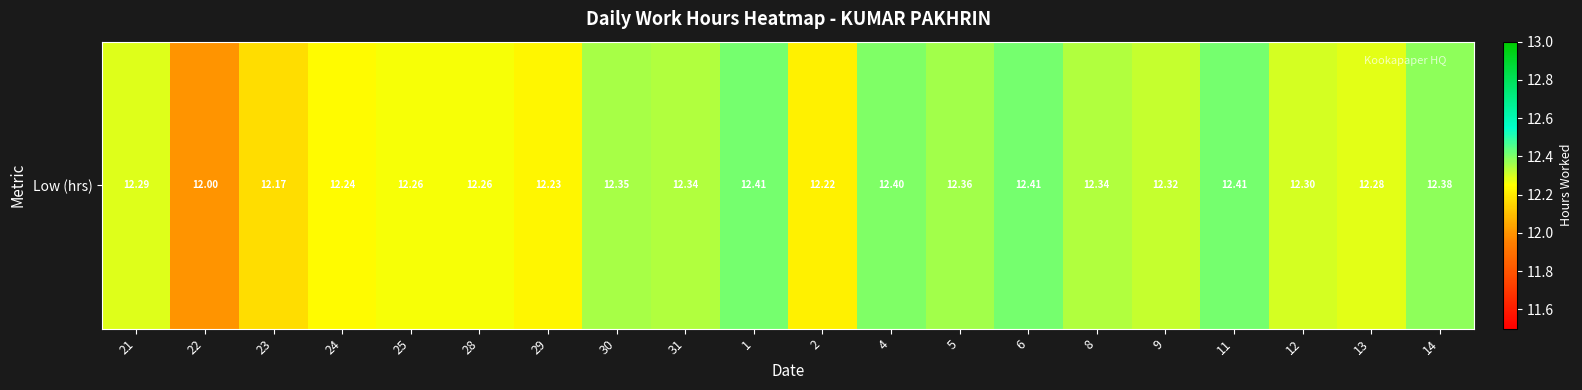

What is the ratio of the value at 6 to the value at 28?

1.0